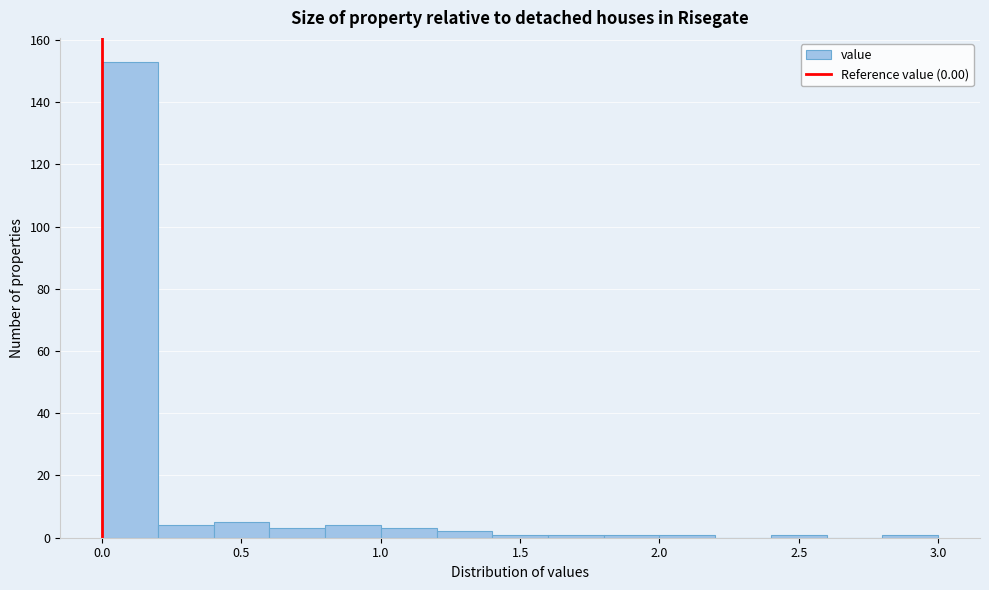

Reading left to right, transcribe this chart: for each bar, give the range it covers on the x-axis and its height. The values are not printed on the chart, so give them approximately, as read against the axis.

0.0 to 0.2: 154
0.2 to 0.4: 4
0.4 to 0.6: 6
0.6 to 0.8: 4
0.8 to 1.0: 4
1.0 to 1.2: 4
1.2 to 1.4: 2
1.4 to 1.6: under 2
1.6 to 1.8: under 2
1.8 to 2.0: under 2
2.0 to 2.2: under 2
2.2 to 2.4: 0
2.4 to 2.6: under 2
2.6 to 2.8: 0
2.8 to 3.0: under 2